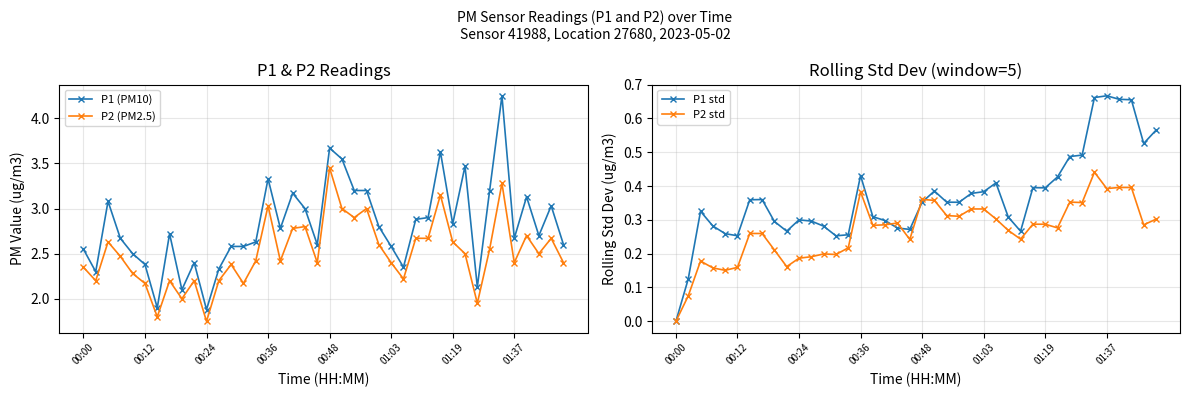

Reading left to right, what are all the values shown in this chart?

P1 (PM10): 2.5	2.3	3.1	2.7	2.5	2.4	1.9	2.7	2.1	2.4	1.9	2.3	2.6	2.6	2.6	3.3	2.8	3.2	3.0	2.6	3.7	3.5	3.2	3.2	2.8	2.6	2.4	2.9	2.9	3.6	2.8	3.5	2.1	3.2	4.2	2.7	3.1	2.7	3.0	2.6
P2 (PM2.5): 2.4	2.2	2.6	2.5	2.3	2.2	1.8	2.2	2.0	2.2	1.8	2.2	2.4	2.2	2.4	3.0	2.4	2.8	2.8	2.4	3.5	3.0	2.9	3.0	2.6	2.4	2.2	2.7	2.7	3.1	2.6	2.5	1.9	2.5	3.3	2.4	2.7	2.5	2.7	2.4
P1 std: 0.0	0.1	0.3	0.3	0.3	0.3	0.4	0.4	0.3	0.3	0.3	0.3	0.3	0.3	0.3	0.4	0.3	0.3	0.3	0.3	0.4	0.4	0.4	0.4	0.4	0.4	0.4	0.3	0.3	0.4	0.4	0.4	0.5	0.5	0.7	0.7	0.7	0.7	0.5	0.6
P2 std: 0.0	0.1	0.2	0.2	0.2	0.2	0.3	0.3	0.2	0.2	0.2	0.2	0.2	0.2	0.2	0.4	0.3	0.3	0.3	0.2	0.4	0.4	0.3	0.3	0.3	0.3	0.3	0.3	0.2	0.3	0.3	0.3	0.4	0.4	0.4	0.4	0.4	0.4	0.3	0.3